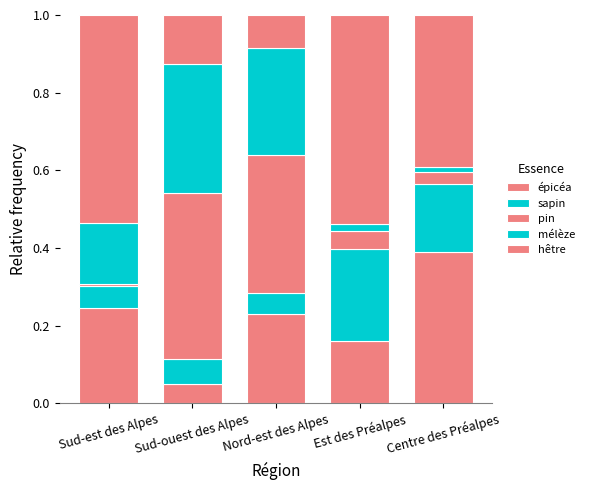

How many data points does each series have?

5